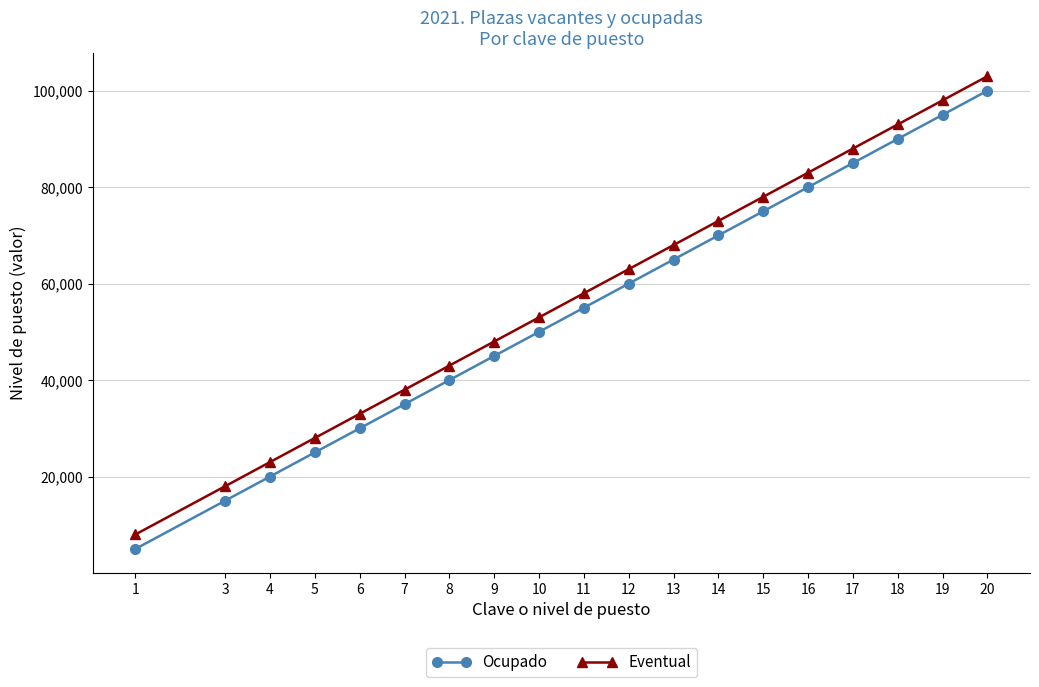

List the labels in order of Ocupado value, largest first.

20, 19, 18, 17, 16, 15, 14, 13, 12, 11, 10, 9, 8, 7, 6, 5, 4, 3, 1